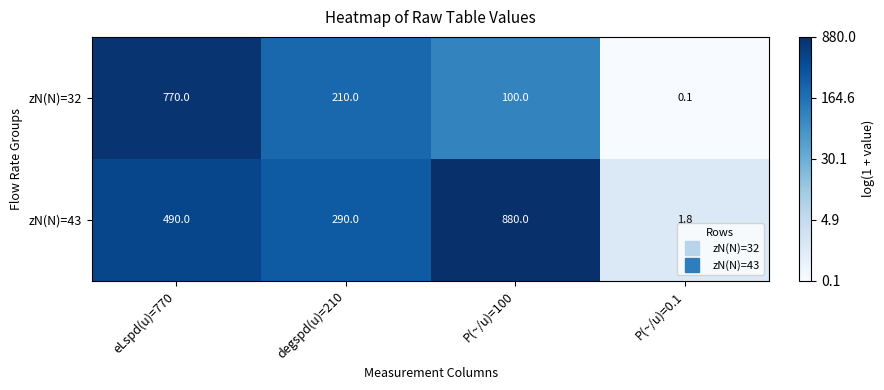

At how many categories does at least one series exceed 2?

3